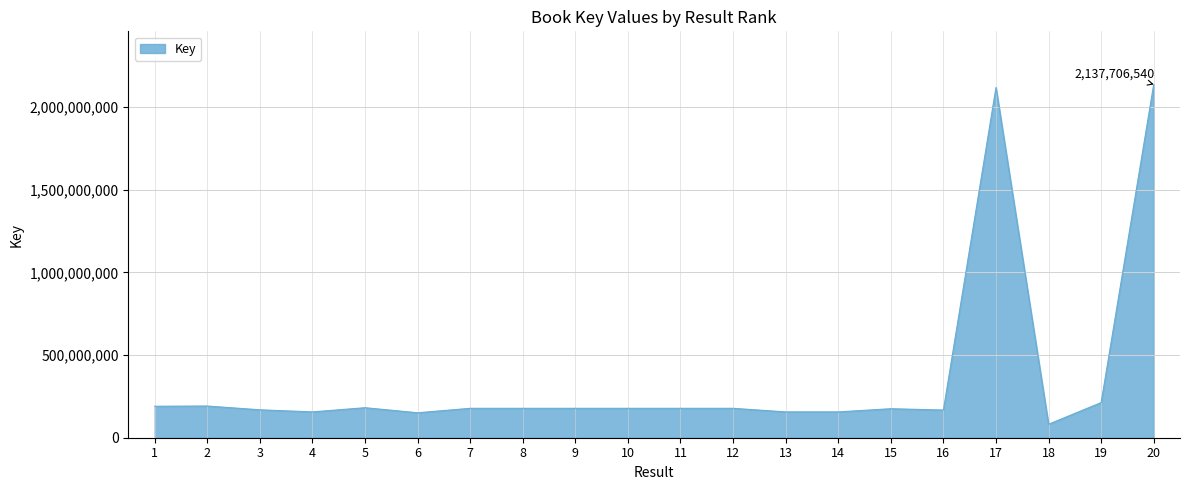

Read the value at 20, to the nearest 10.

2137706540